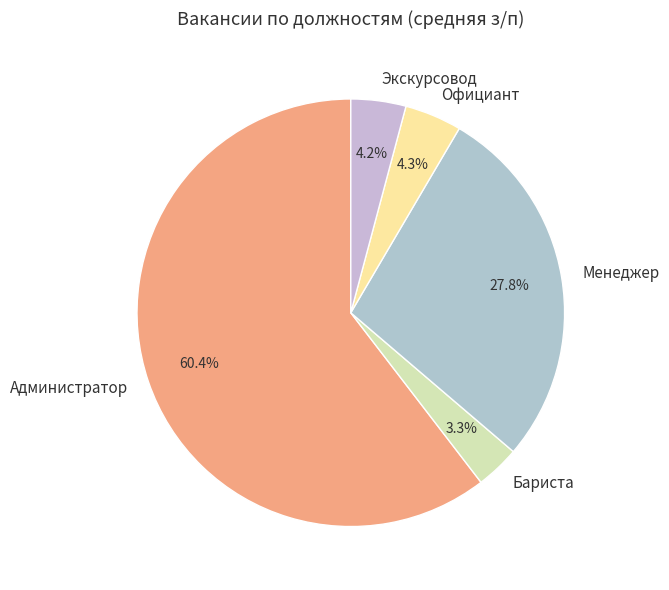

Is the sum of Администратор and Экскурсовод greater than half?

Yes